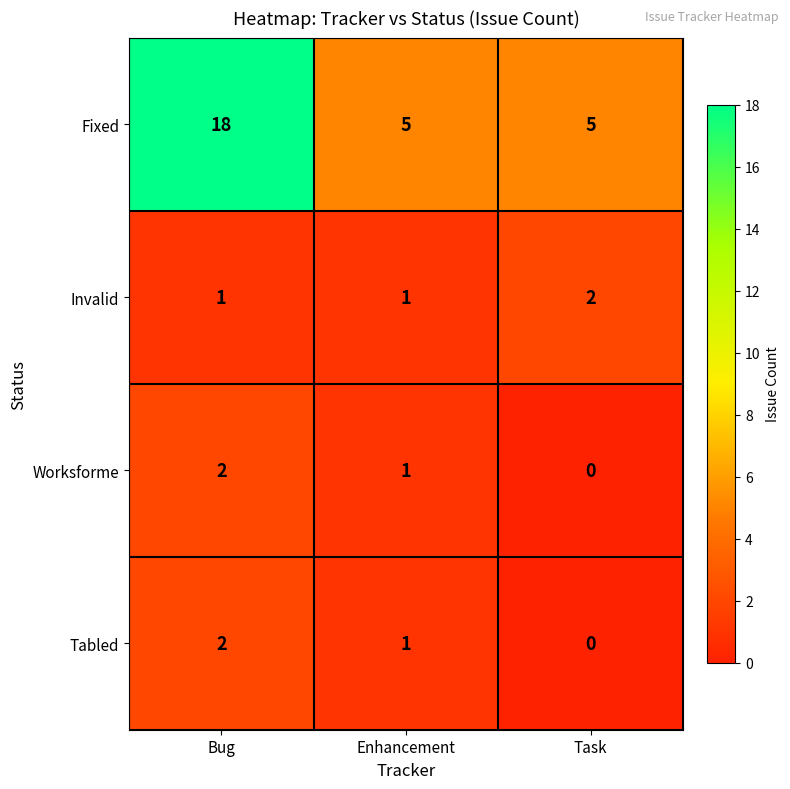

What is the difference between the highest and lowest values at Bug?

17